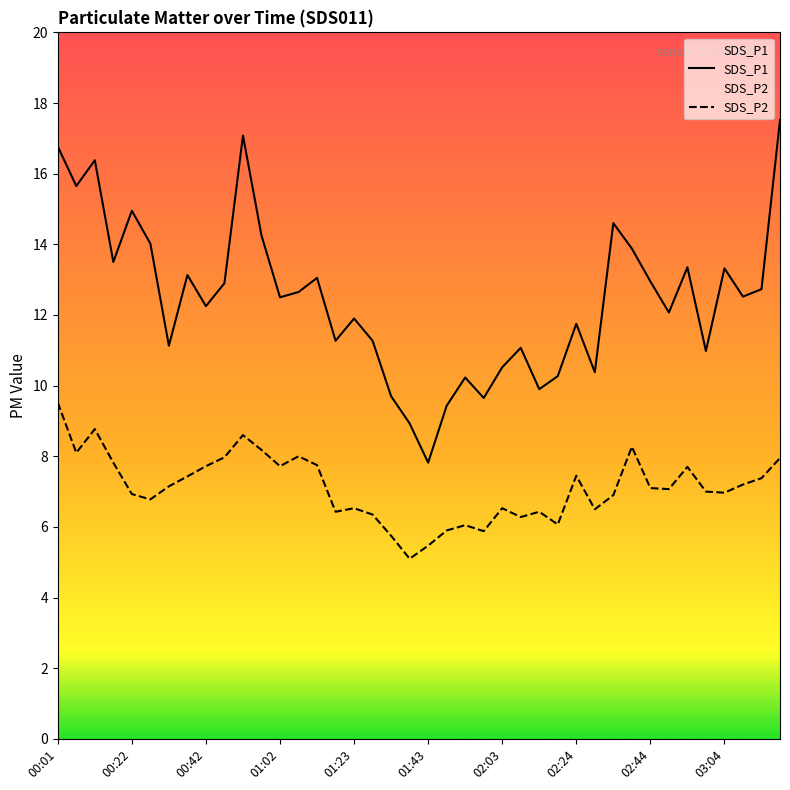

What are all the series names shown in the legend?

SDS_P1, SDS_P2